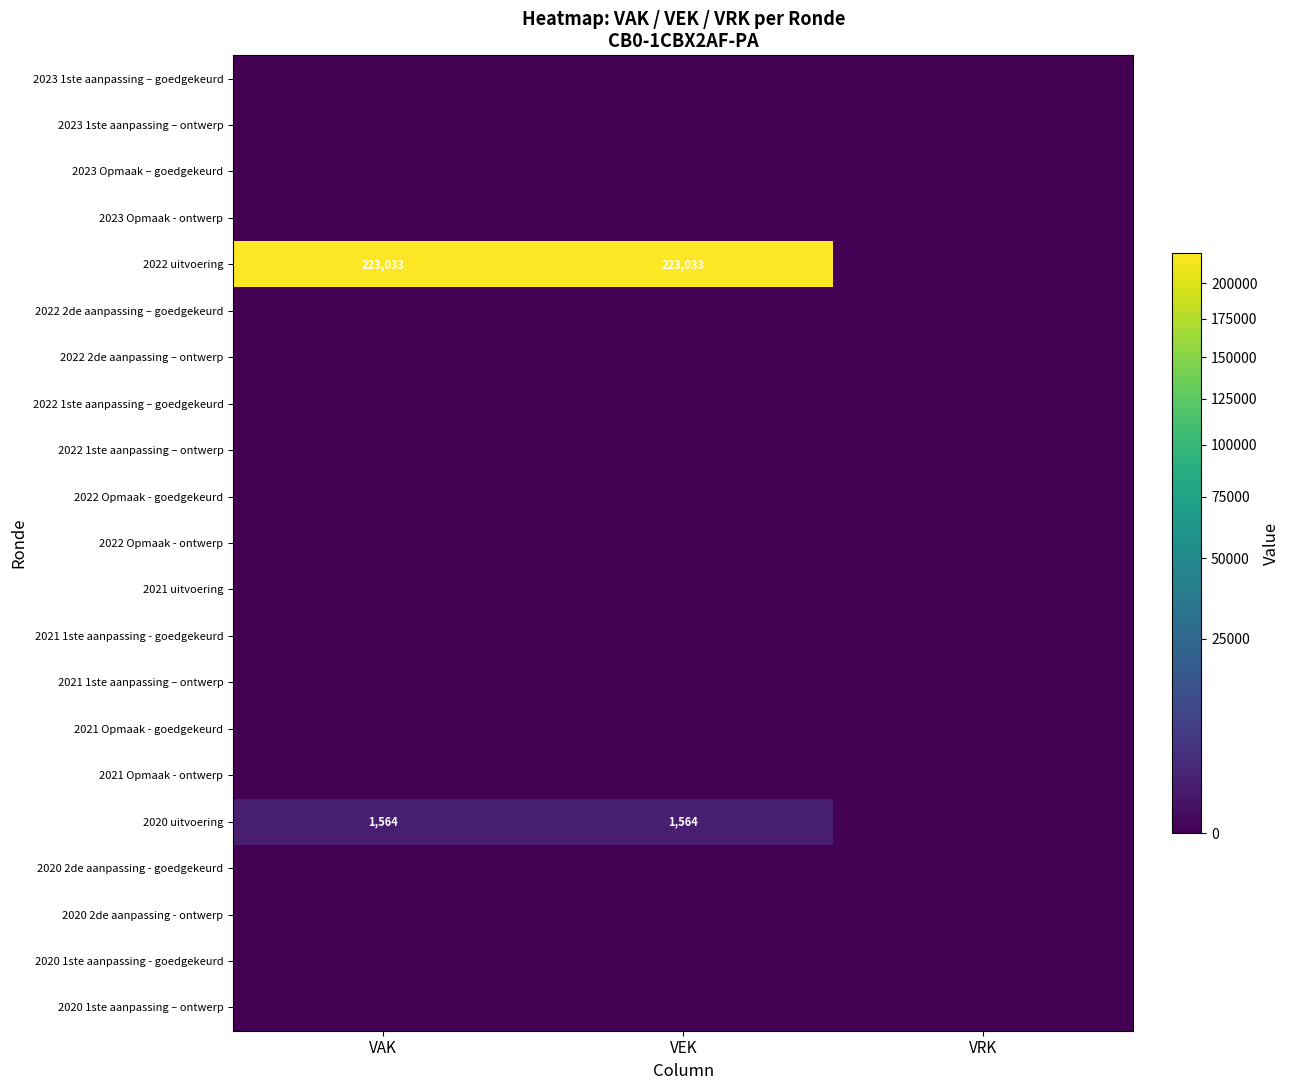

Is it true that 2020 uitvoering equals 1564 at VEK?

True